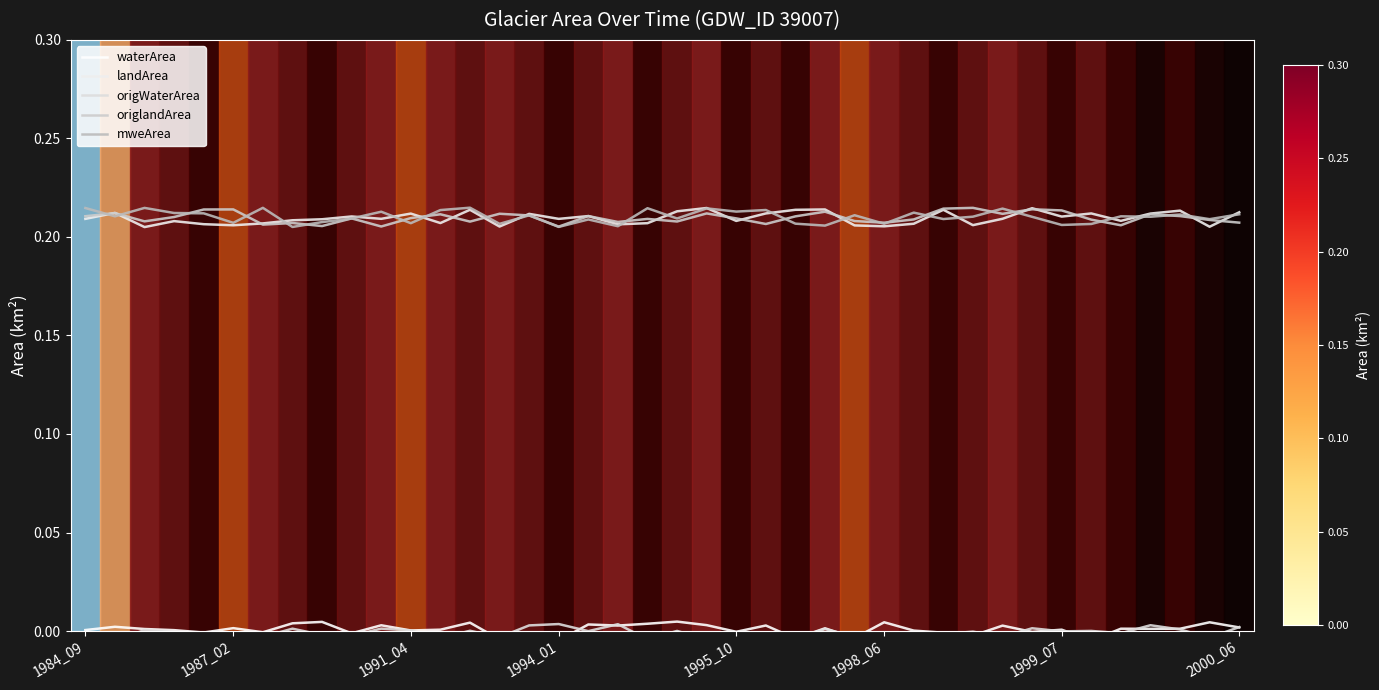

The value of mweArea at 36 is 0.2. True or false?

True